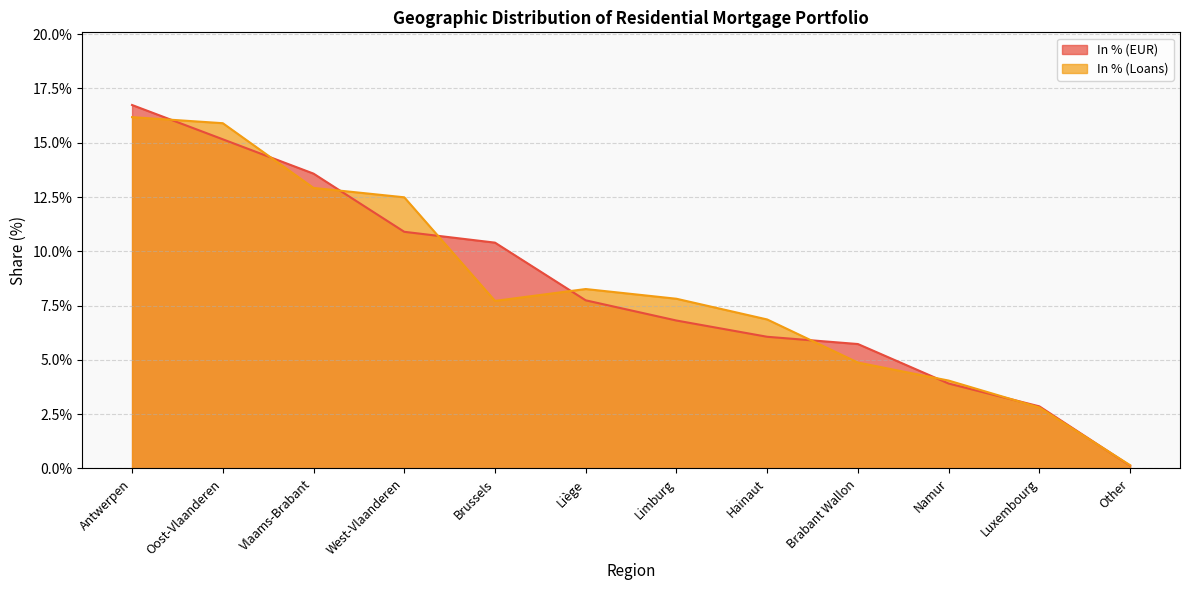

At which category is the sum across all series the highest?

Antwerpen